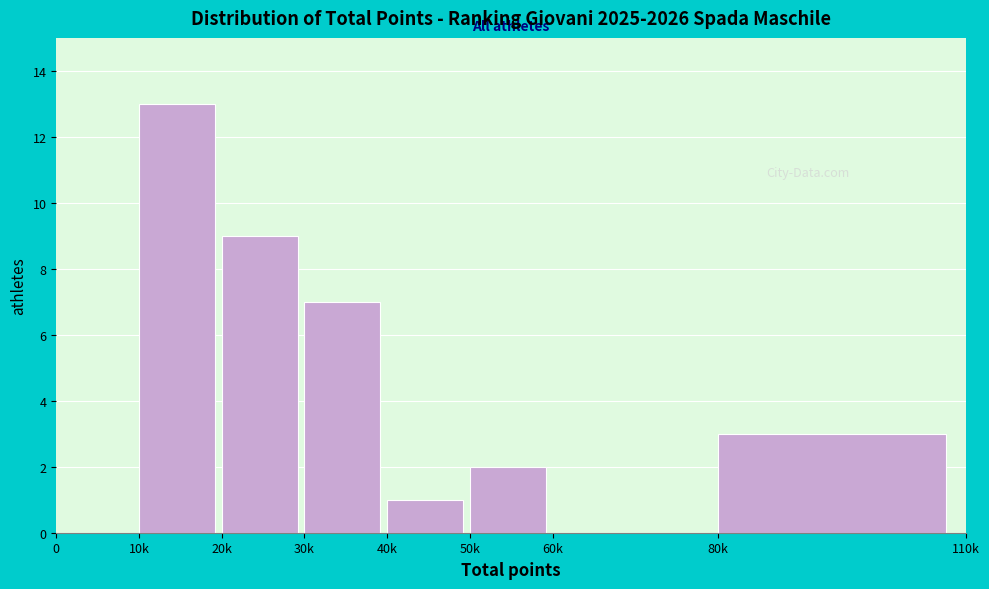

Reading right to left, what are all the values shown in this chart?

80k=3	60k=0	50k=2	40k=1	30k=7	20k=9	10k=13	0=0